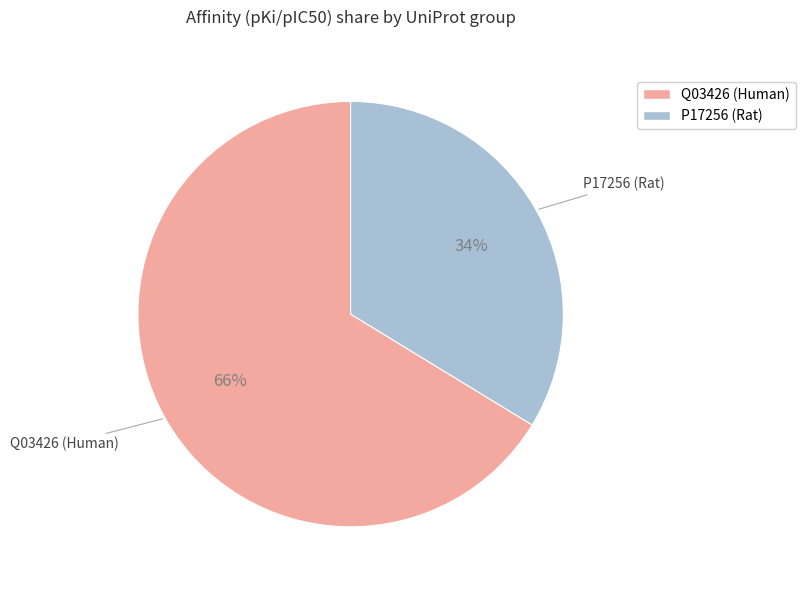

Count the number of slices in the pie.

2